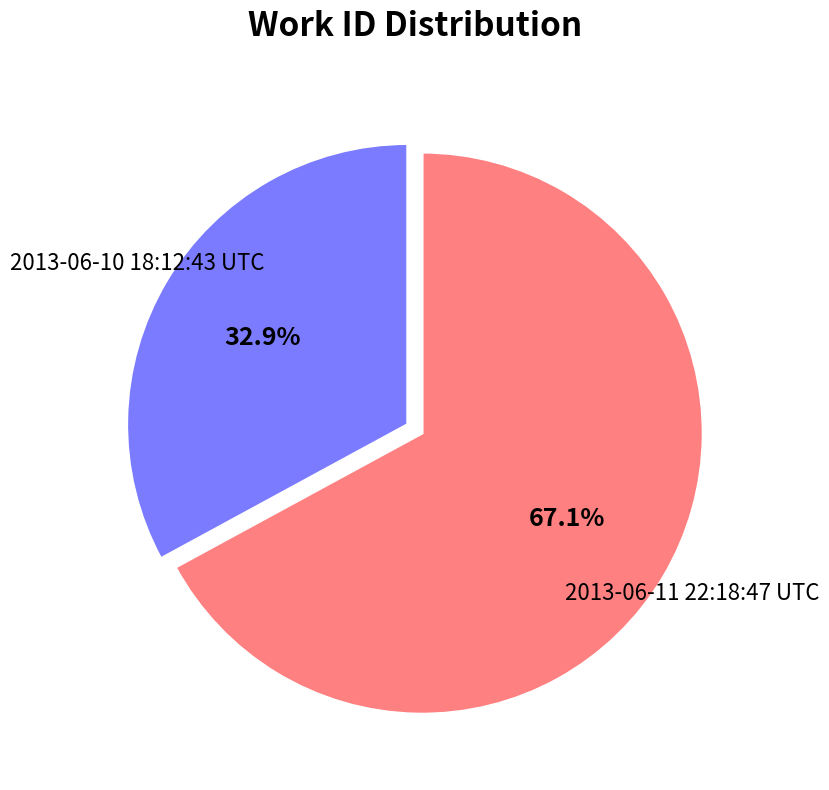

Does any single category account for the majority?

Yes